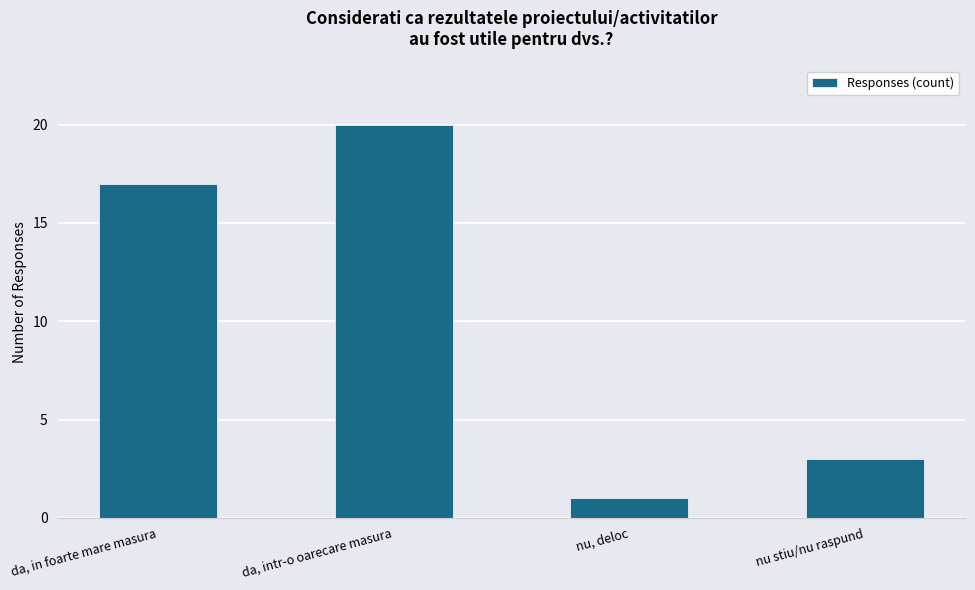

Does the chart contain any negative values?

No